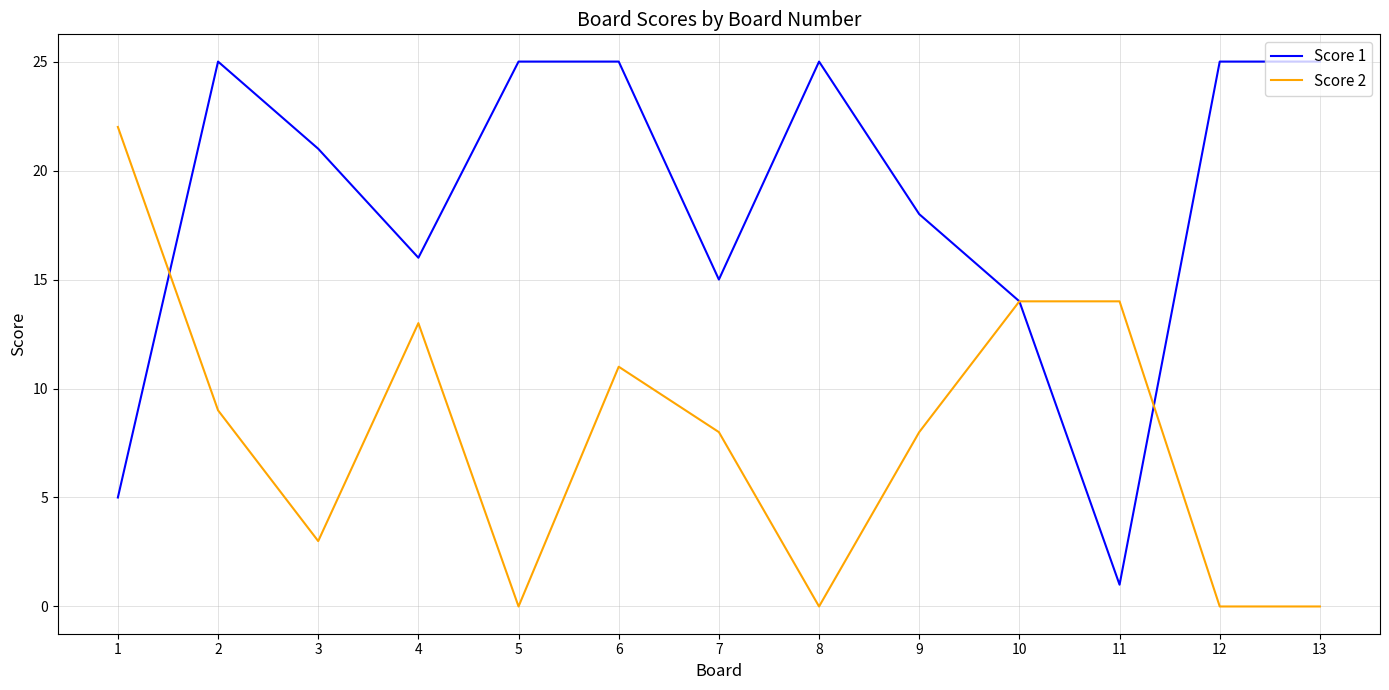

Does the chart display data point markers on the line(s)?

No